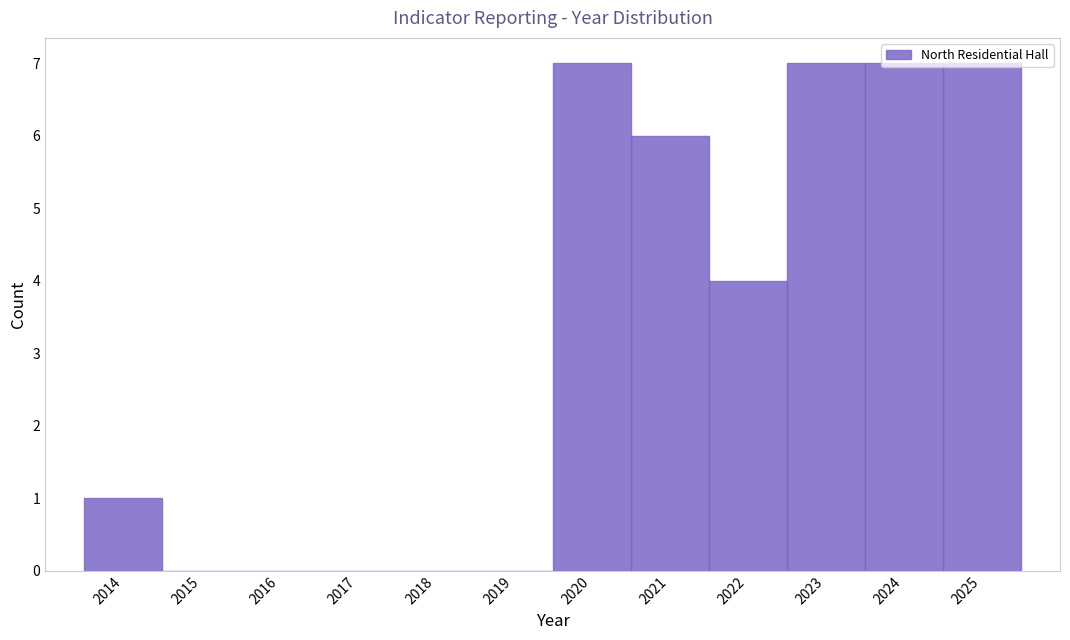

How tall is the bar that spans 2020.5 to 2021.5 on the x-axis? The values are not printed on the chart, so give them approximately, as read against the axis.

6